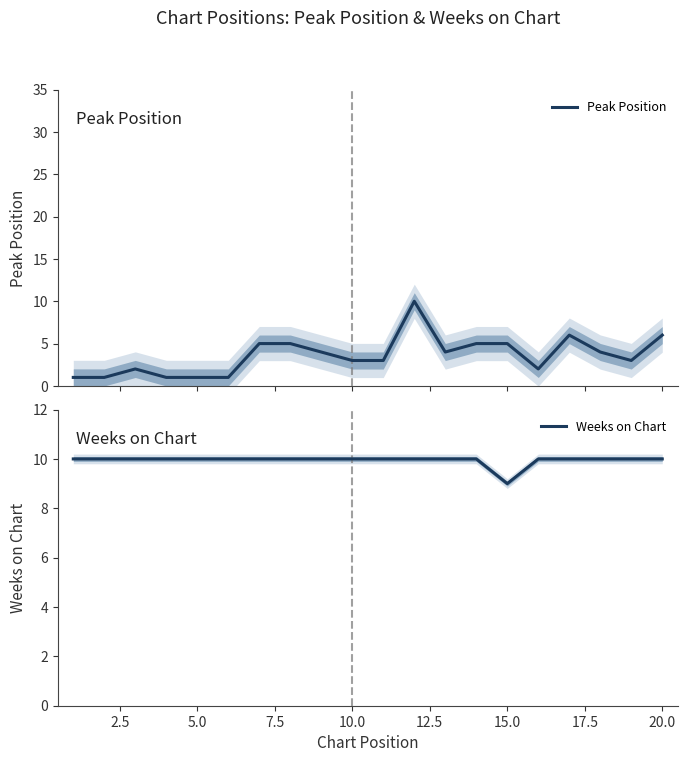

True or false: Weeks on Chart and Peak Position intersect in this chart.

False